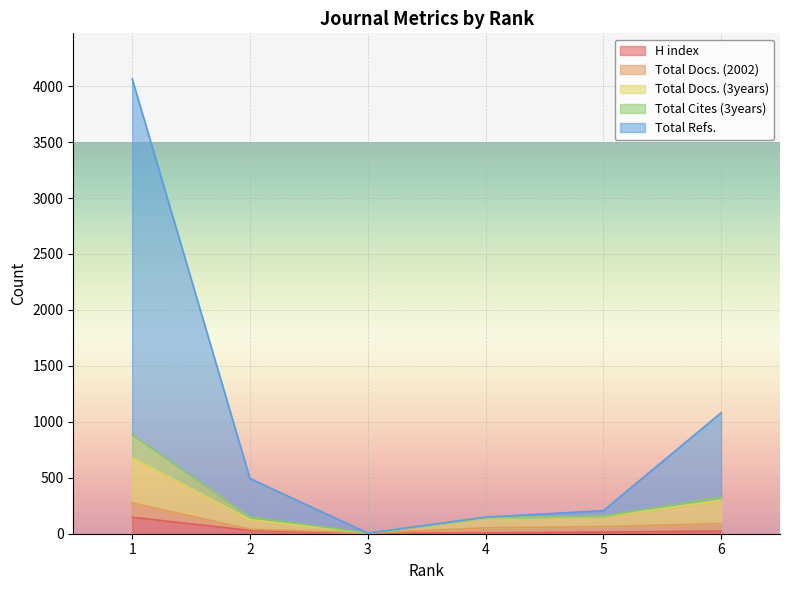

At which category does the chart reach its peak across all series?

1